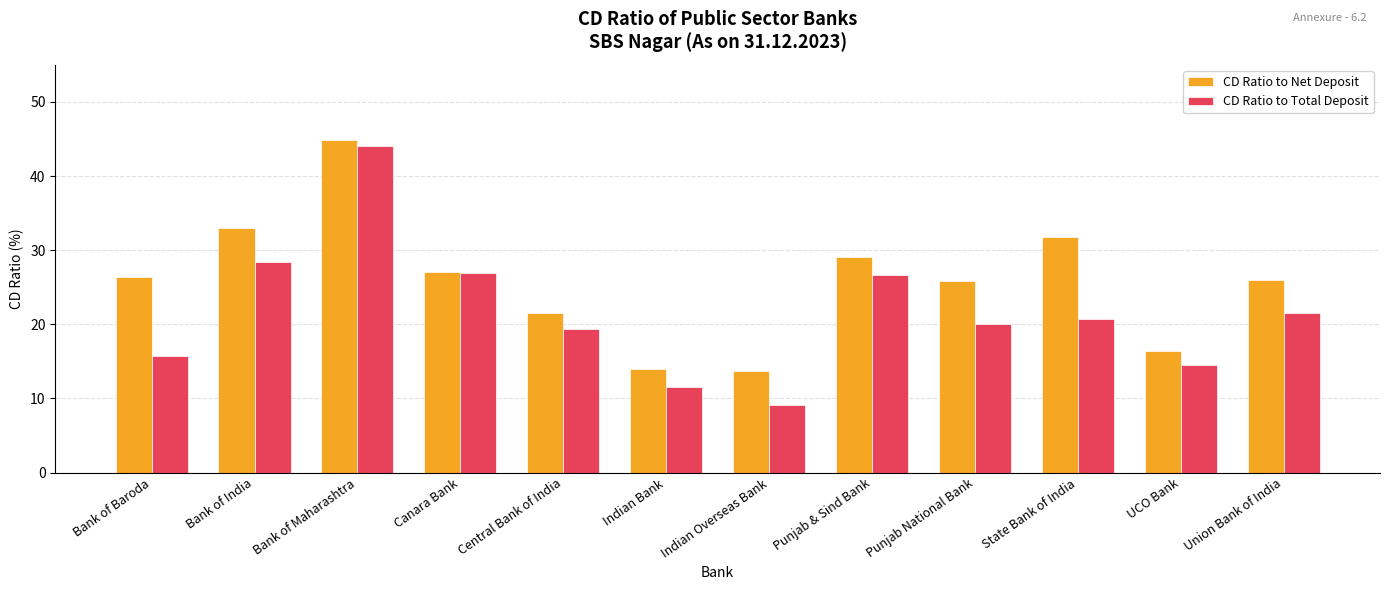

What is the minimum value shown in the chart?

9.1